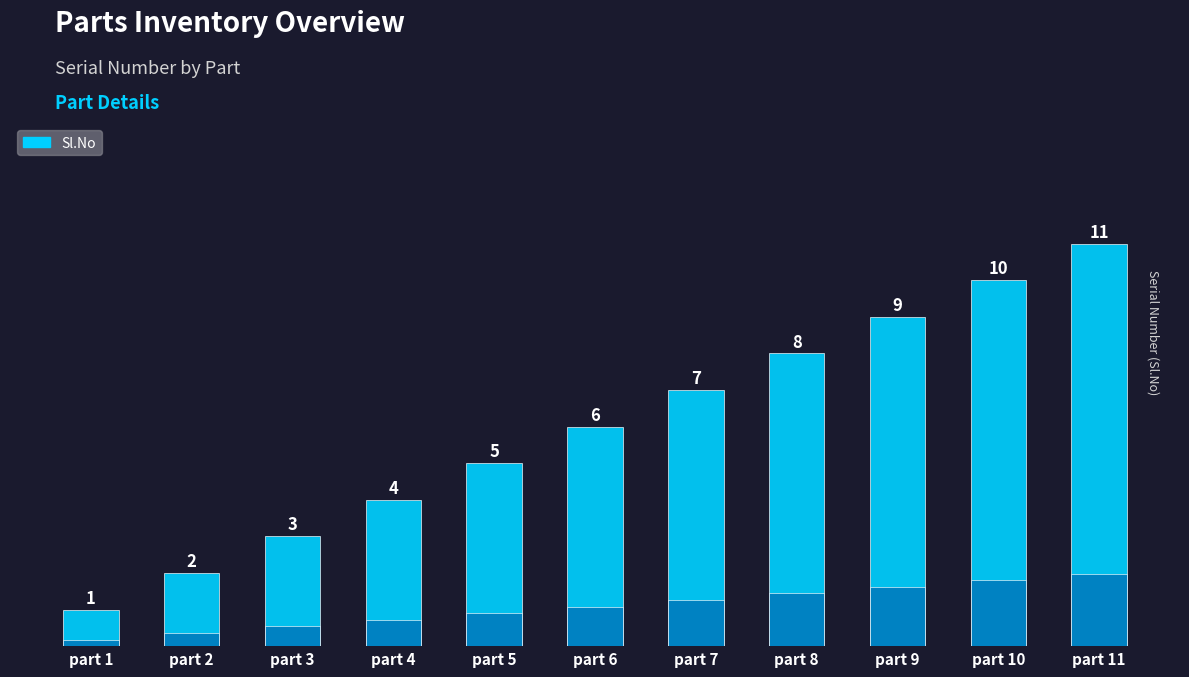

Reading left to right, transcribe all the data shown in this chart.

1	2	3	4	5	6	7	8	9	10	11